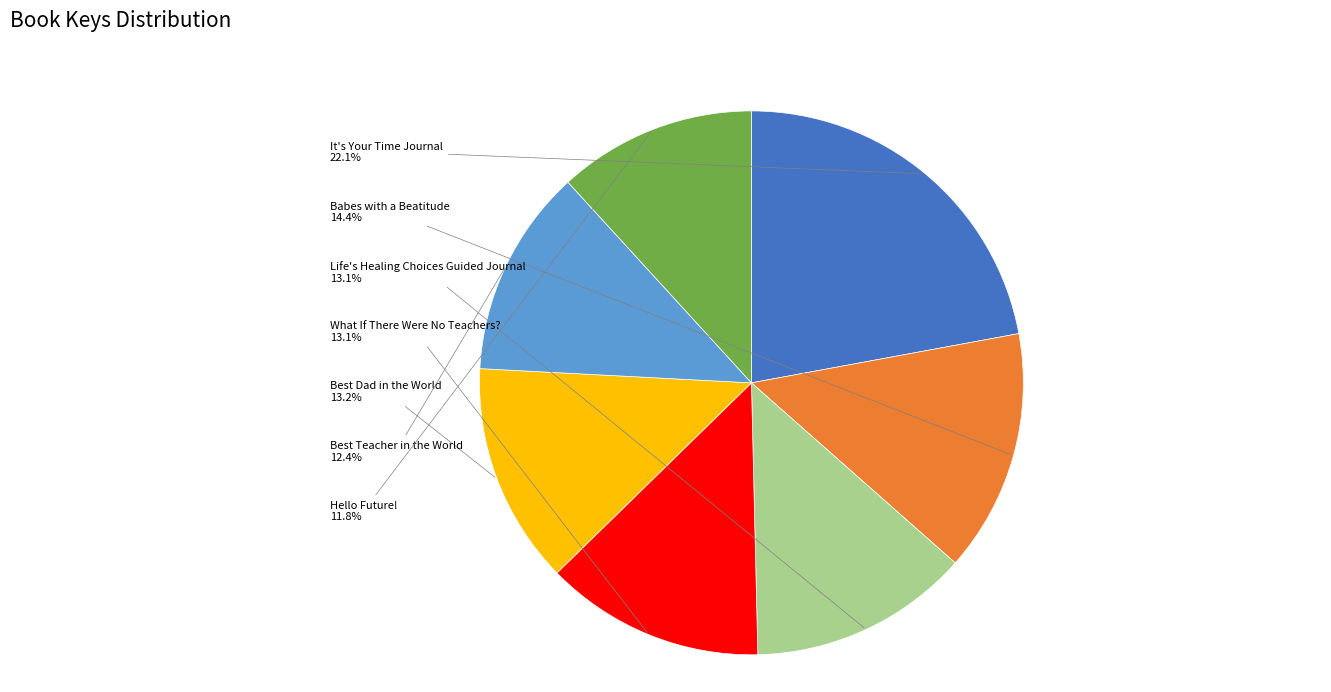

Is it true that Best Dad in the World is 1% of the pie?

False